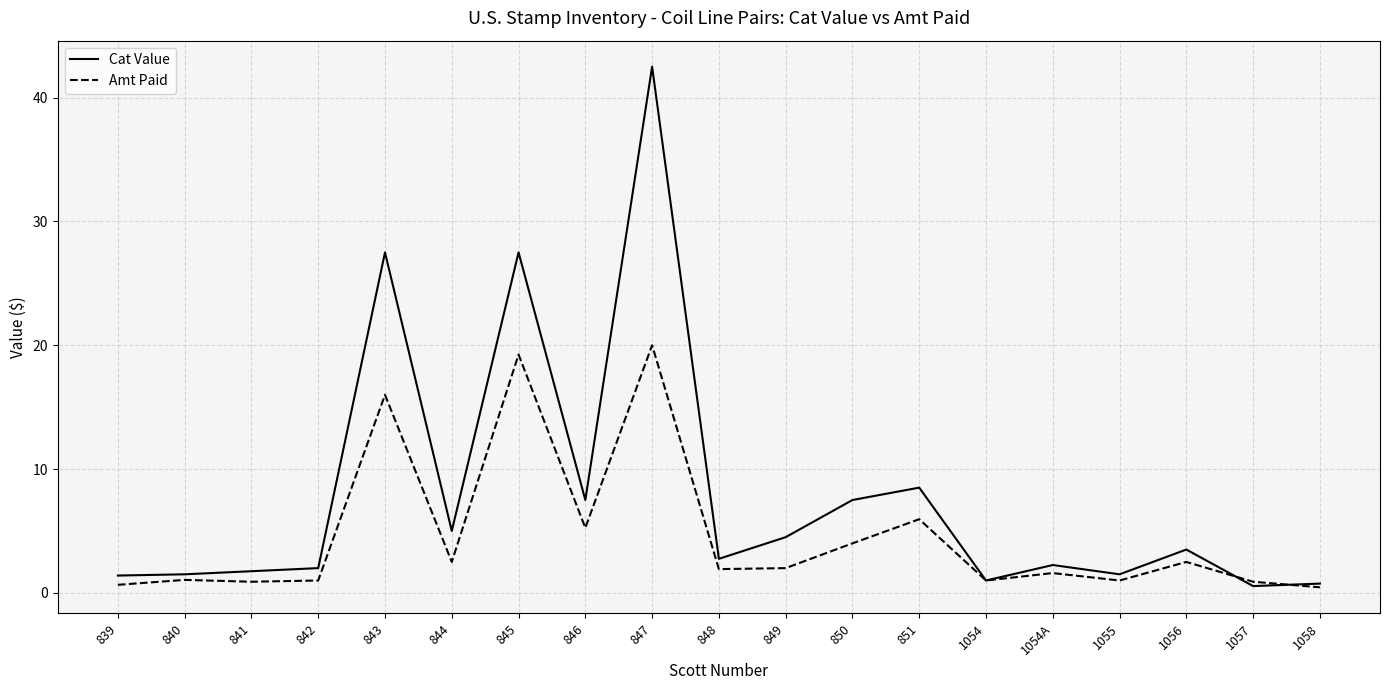

At which category is the sum across all series the highest?

847